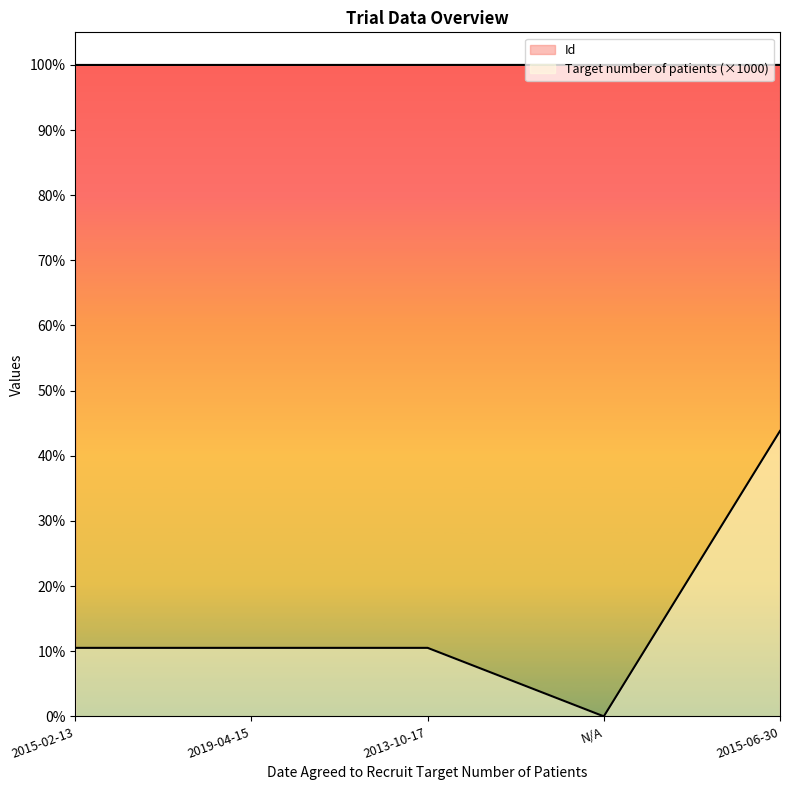

Rank the series at 2015-06-30 from lowest to highest value.

Target number of patients, Id